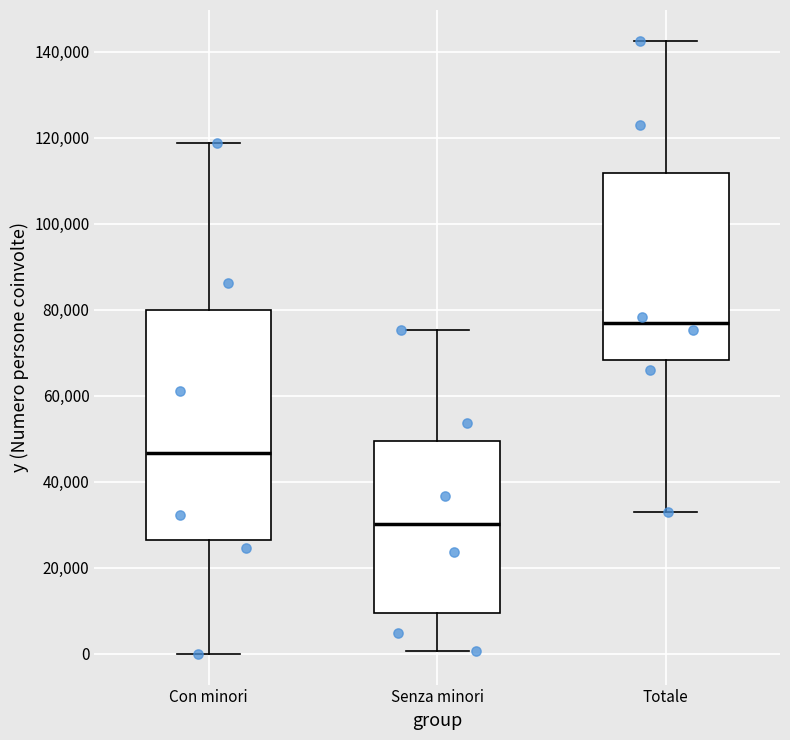

Comparing the boxes themselves (not the whiskers), which one is the tallest?

Con minori